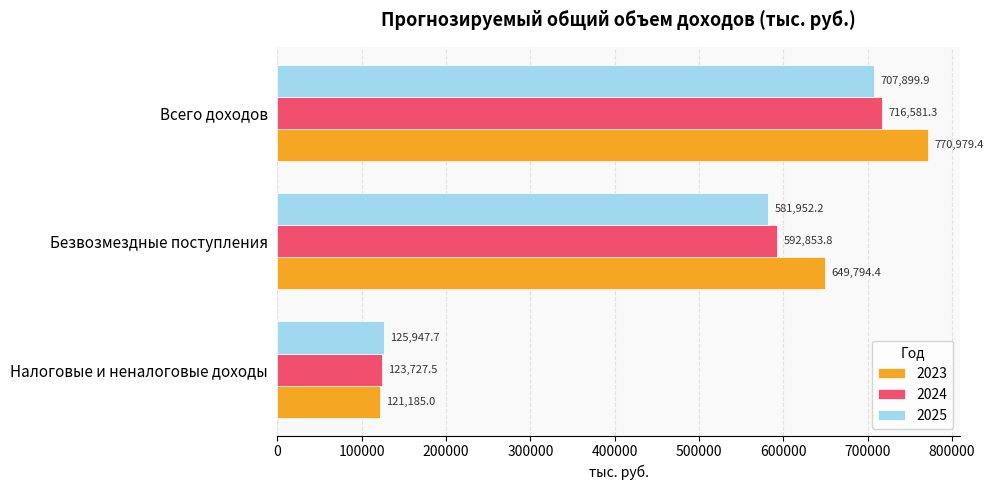

Is the value of 2023 at Налоговые и неналоговые доходы greater than the value of 2025 at Налоговые и неналоговые доходы?

No